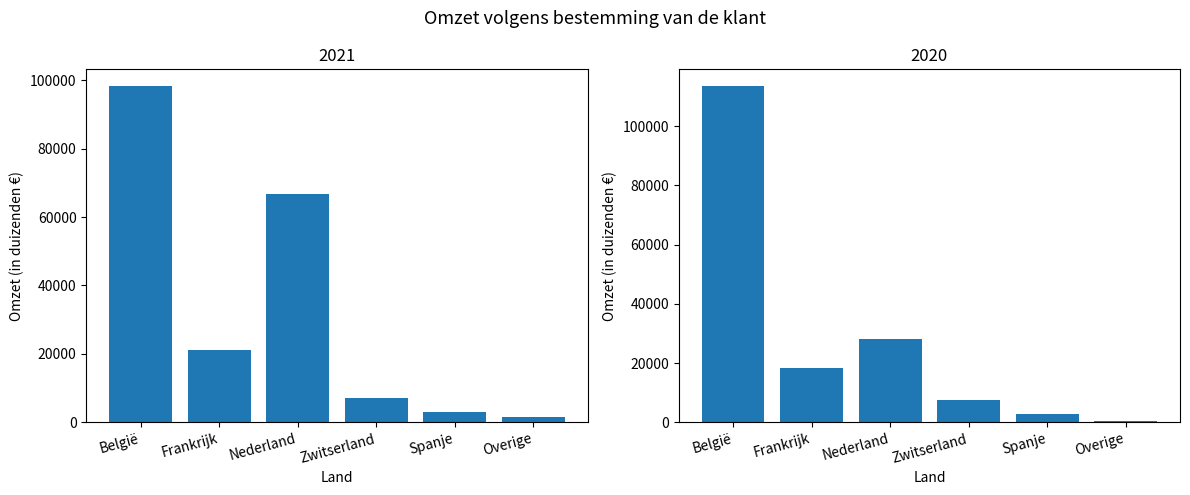

What are all the series names shown in the legend?

2021, 2020